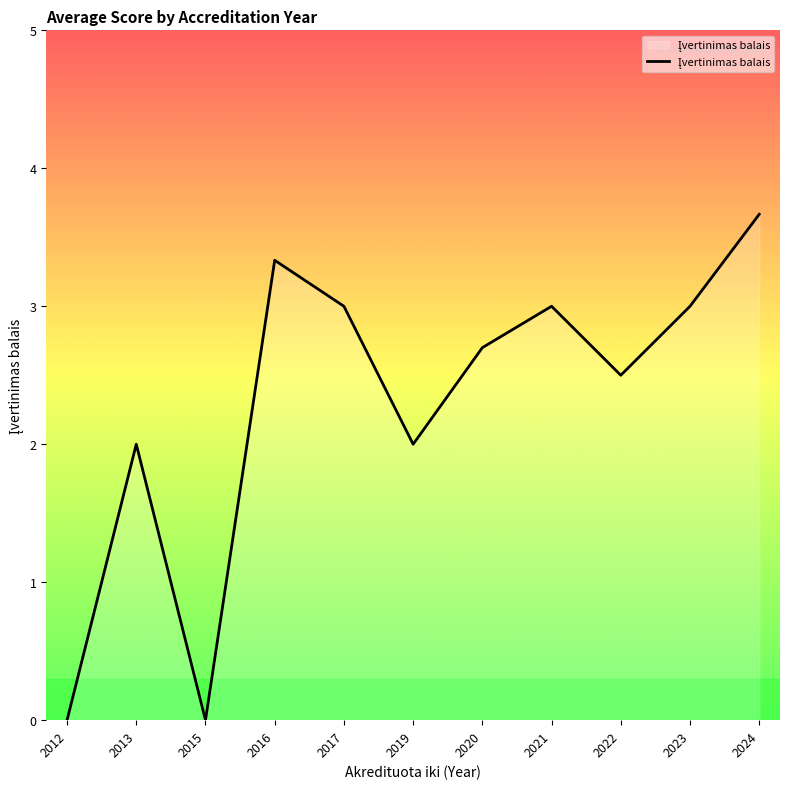

Reading left to right, what are all the values shown in this chart?

0.0	2.0	0.0	3.3	3.0	2.0	2.7	3.0	2.5	3.0	3.7